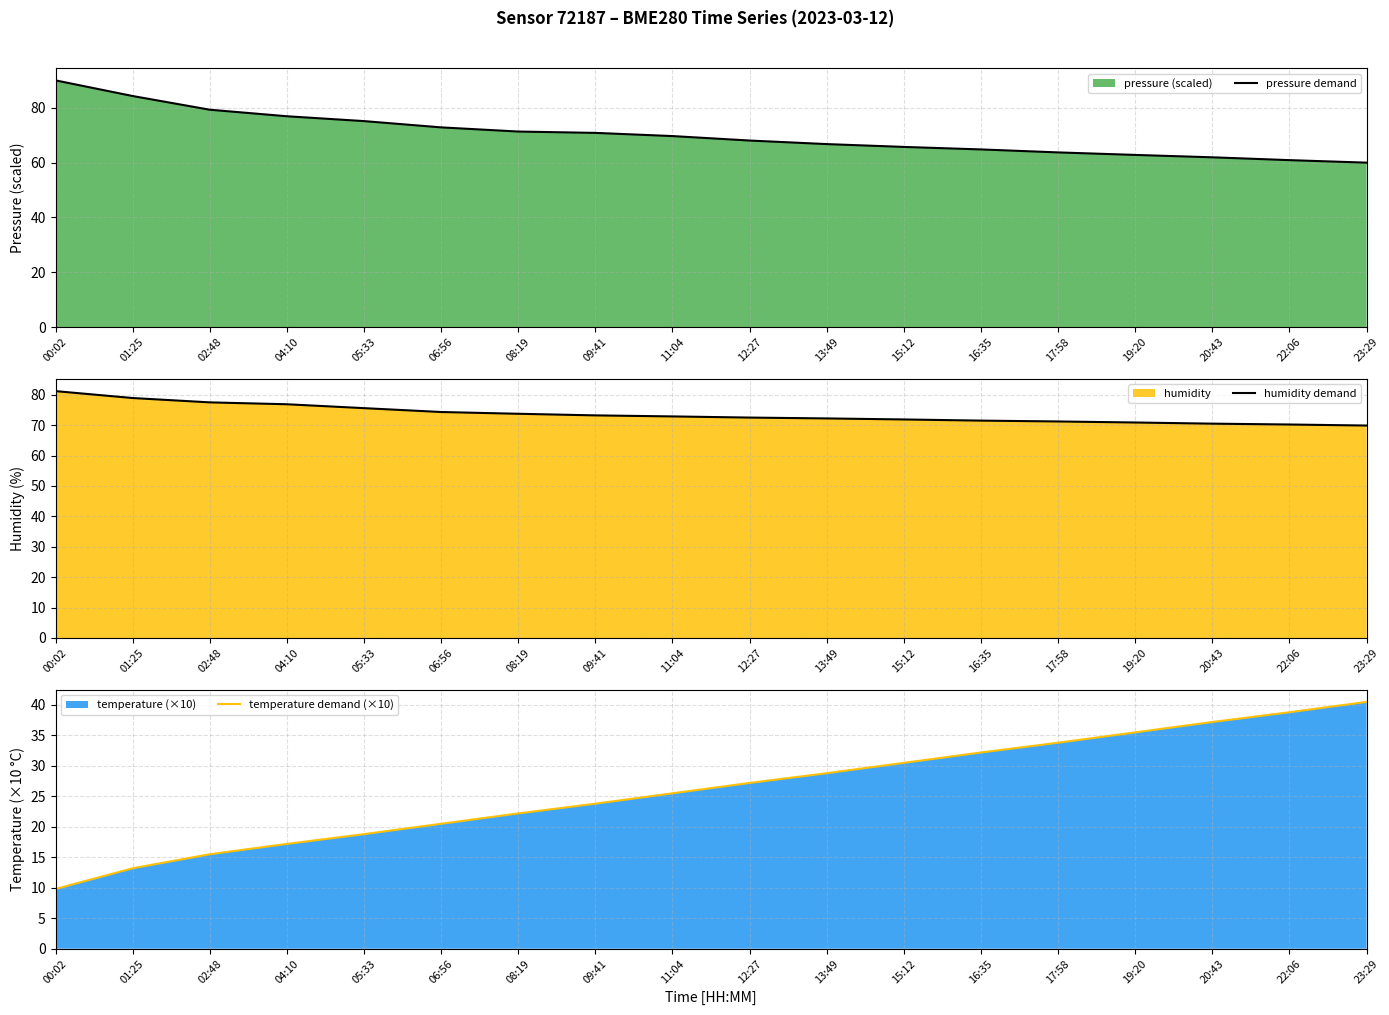

How many lines are shown in the chart?

3